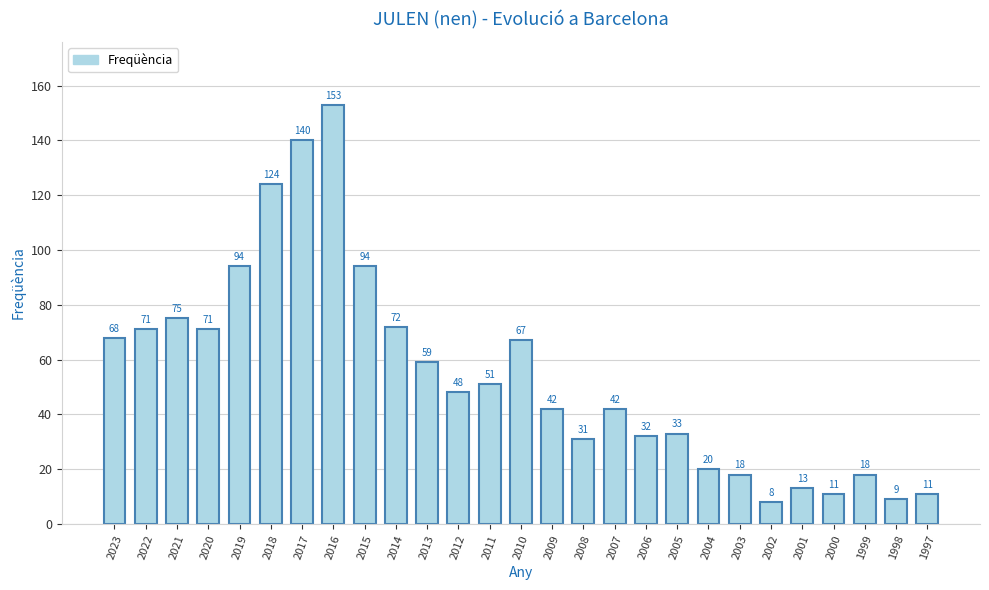

What is the value of the 12th bar from the left?

48